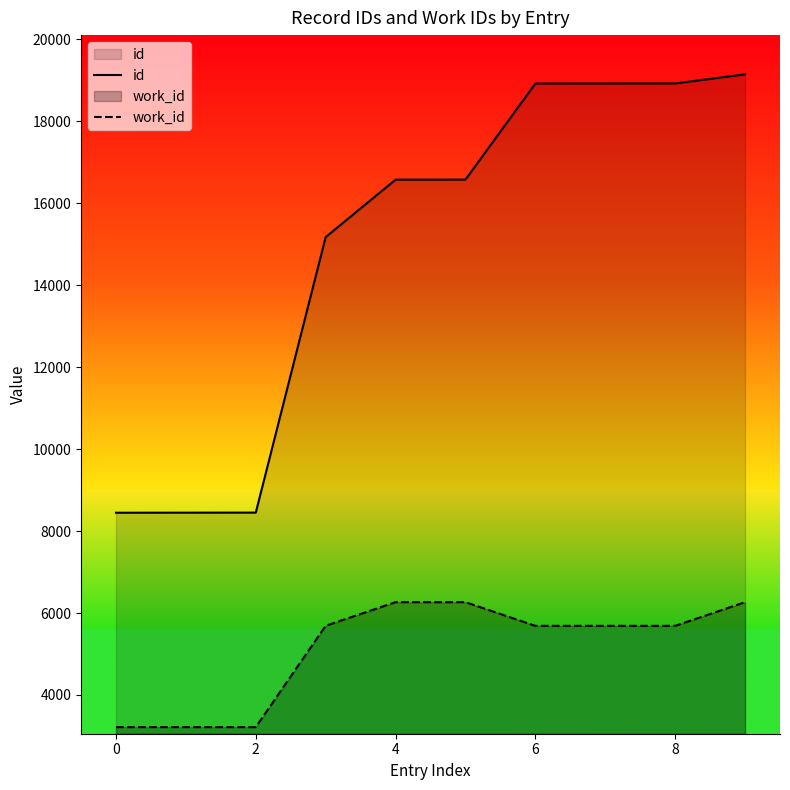

What is the highest value of the id series?

19140